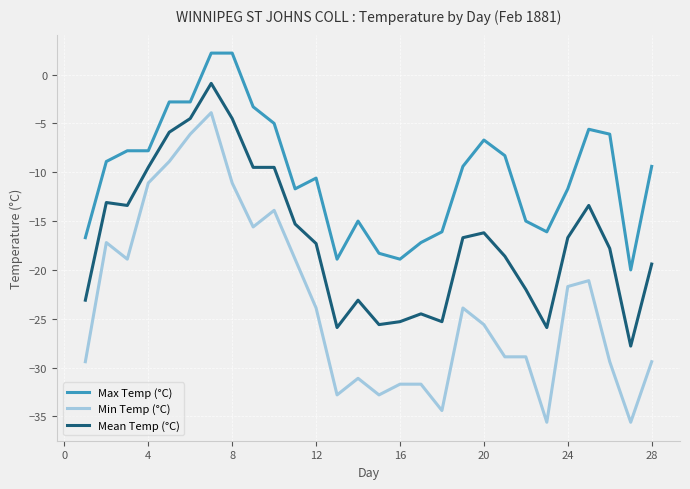

What is the minimum value for Max Temp (°C)?

-20.0